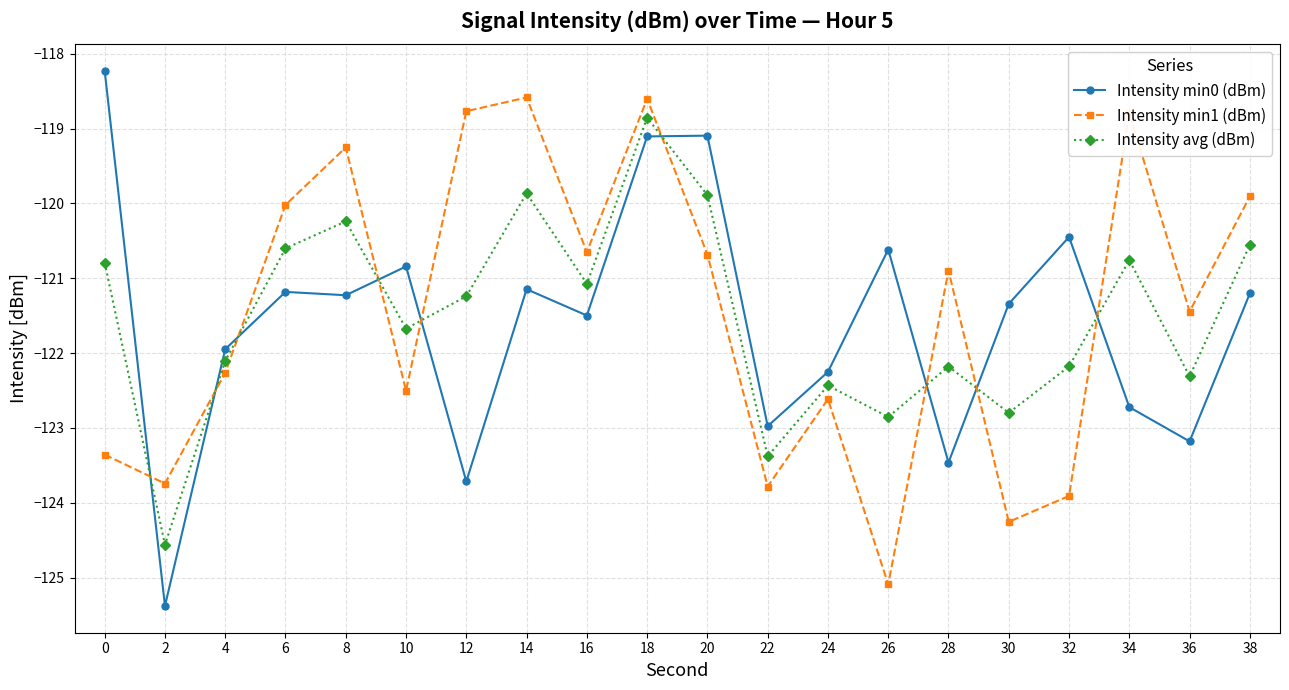

Is it true that Intensity avg (dBm) equals -124.6 at 2?

True